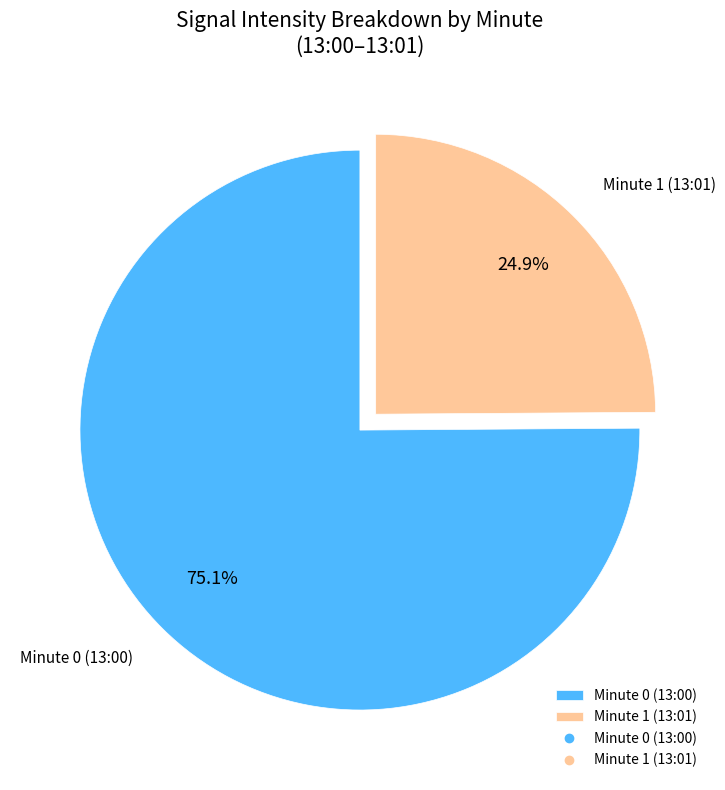

Does Minute 1 (13:01) represent more than half of the total?

No